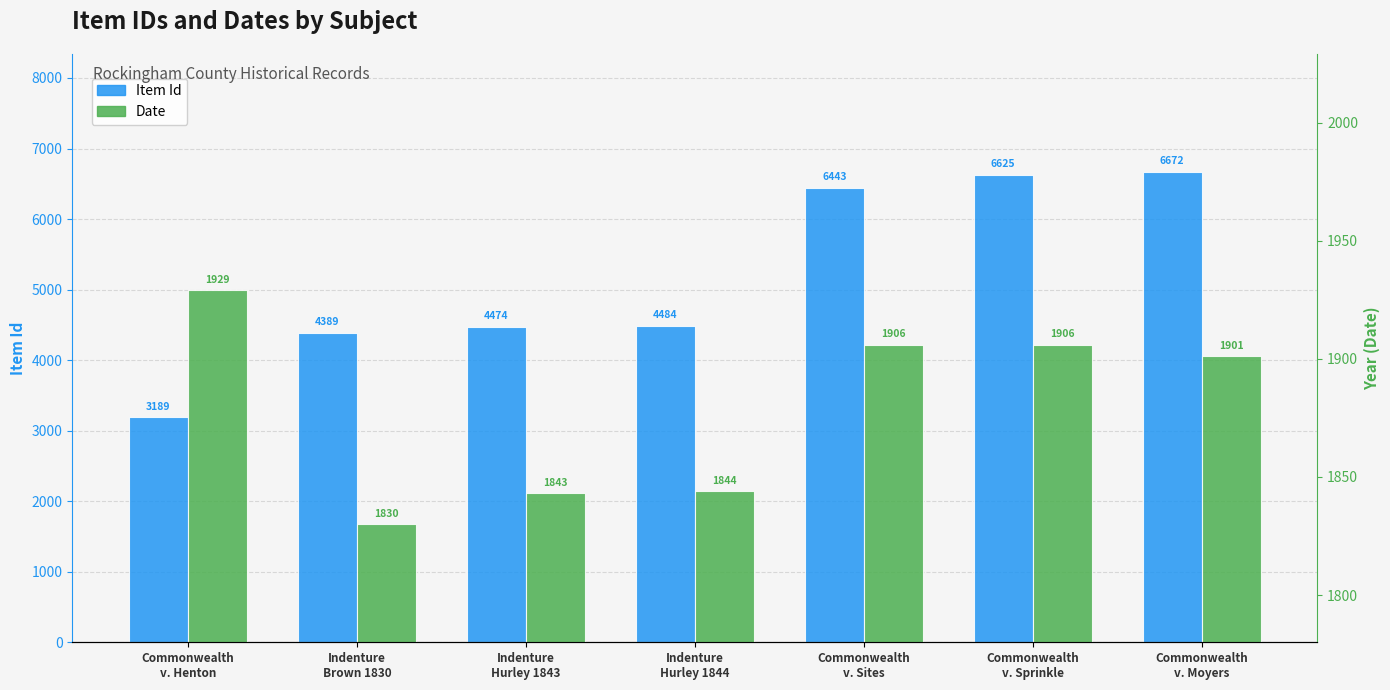

At how many categories does at least one series exceed 4670?

3